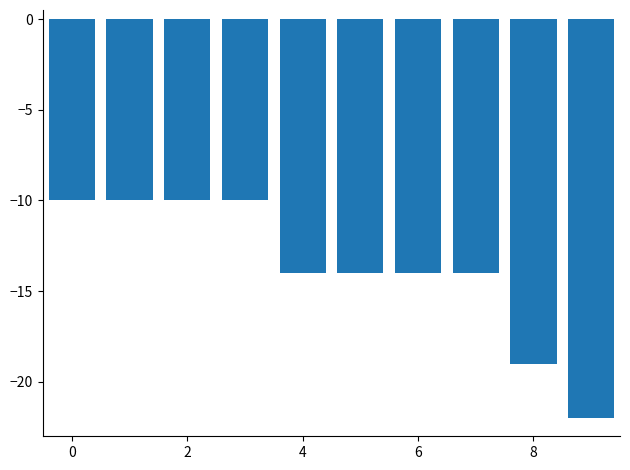

How many data points are above -14?

4